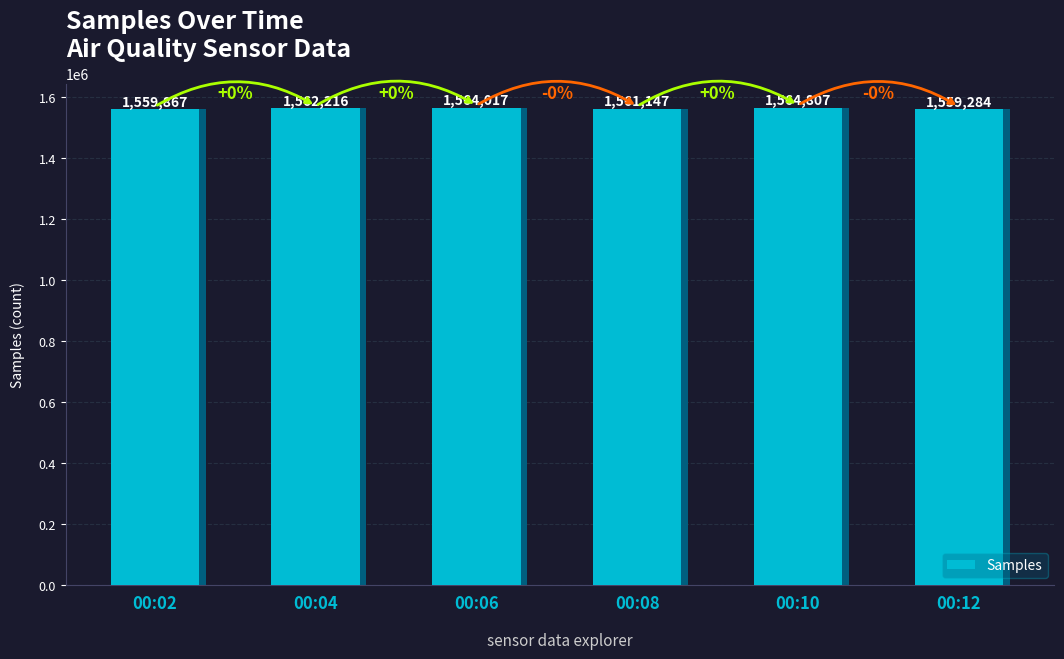

Is it true that the value at 00:12 is 1559284?

True